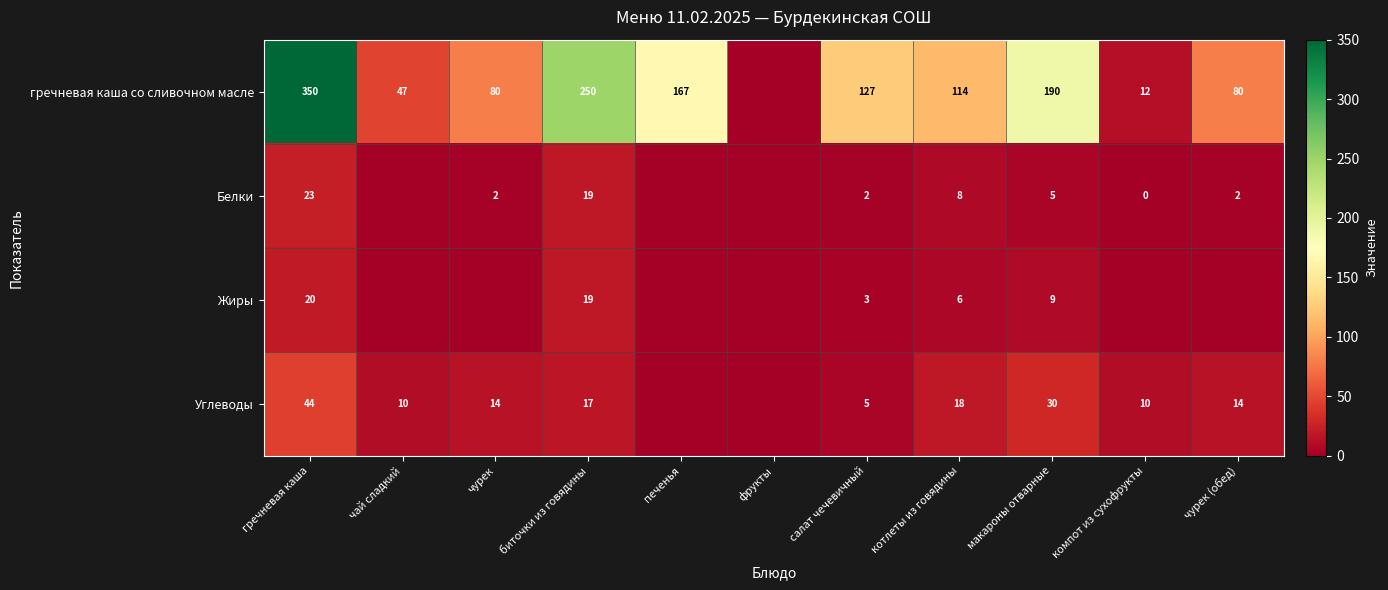

What is the difference between the Углеводы values at салат чечевичный and чурек?

9